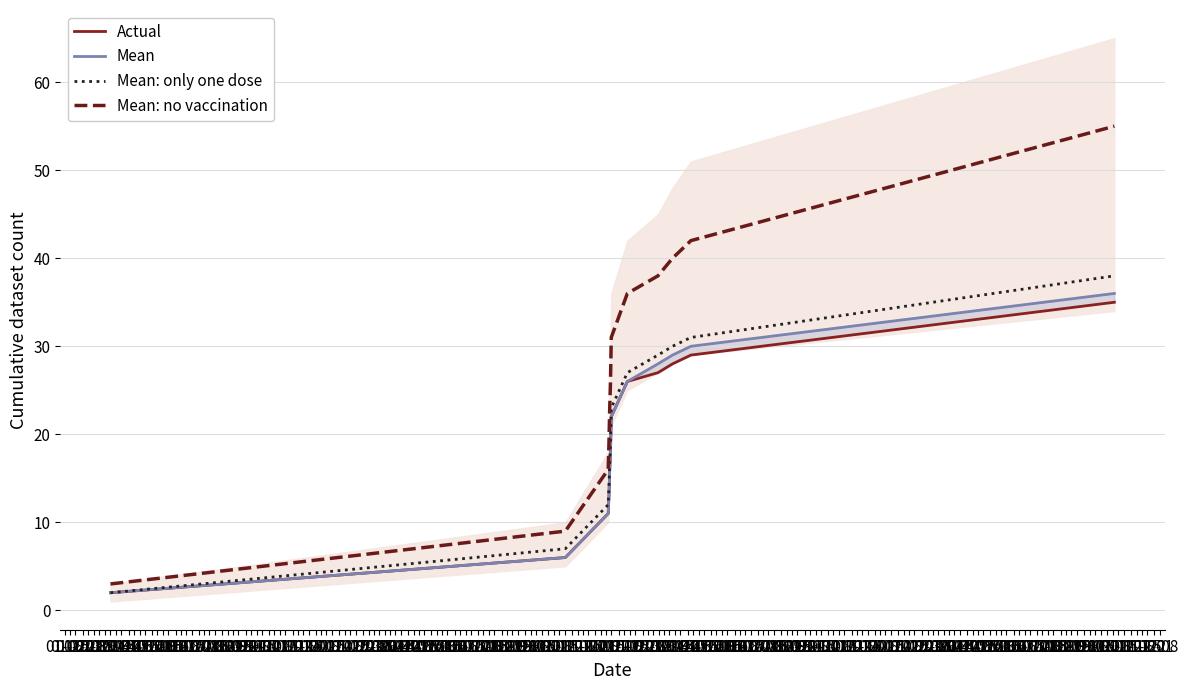

How many lines are shown in the chart?

4